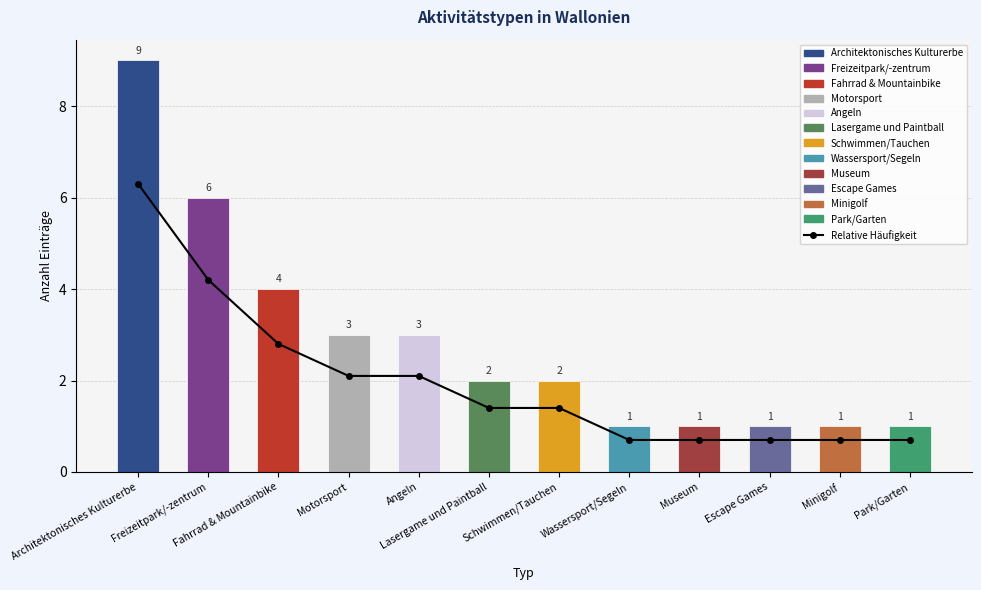

What is the label of the 5th bar from the right?

Wassersport/Segeln